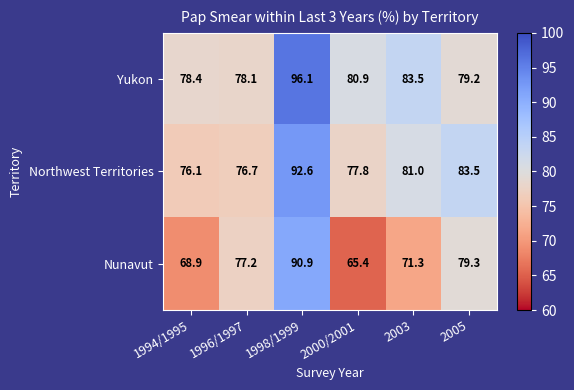

Where is Yukon nearest to the value 87?

2003